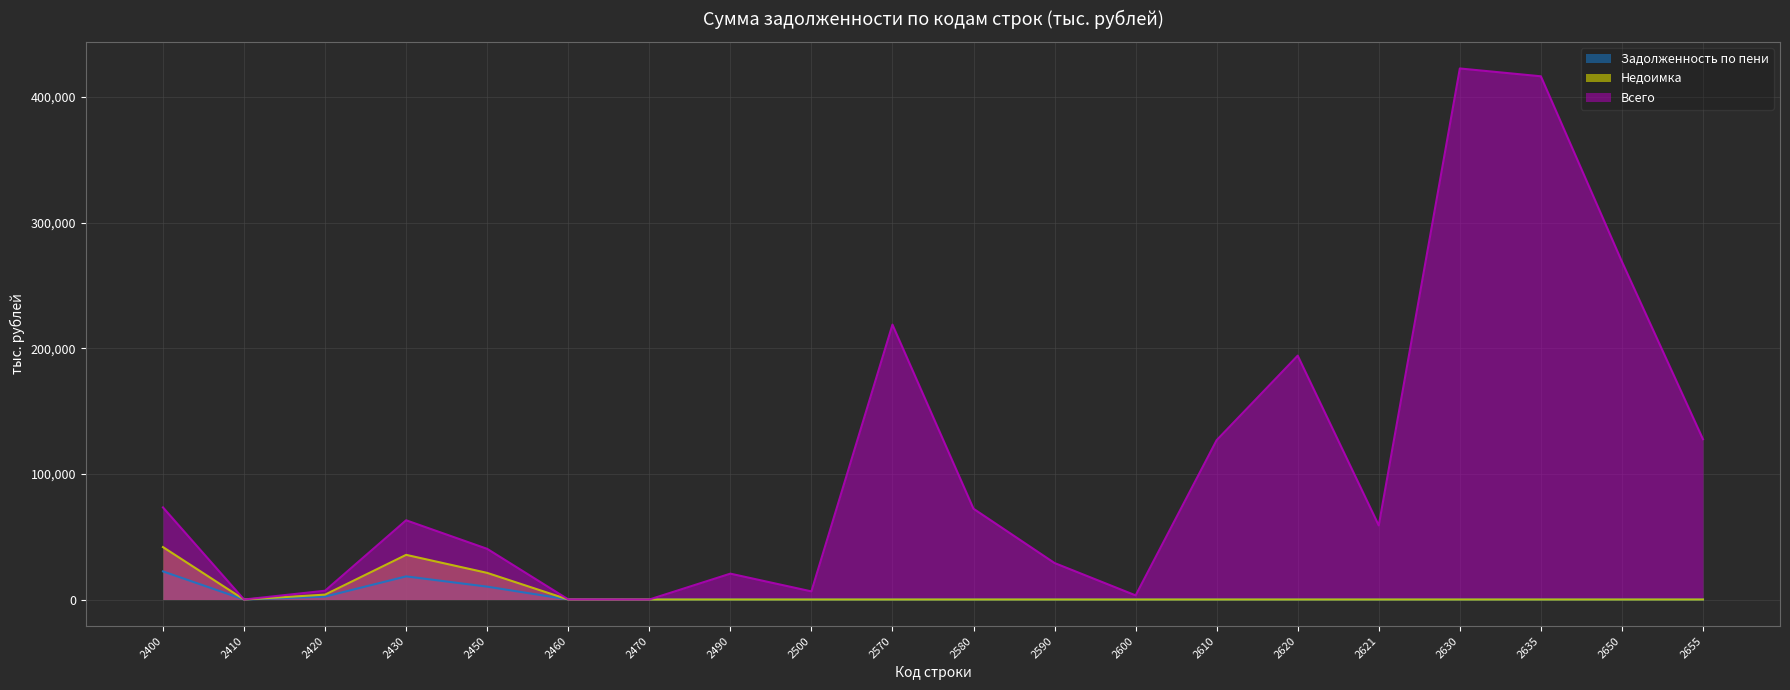

What is the sum of all Всего values?

2149626